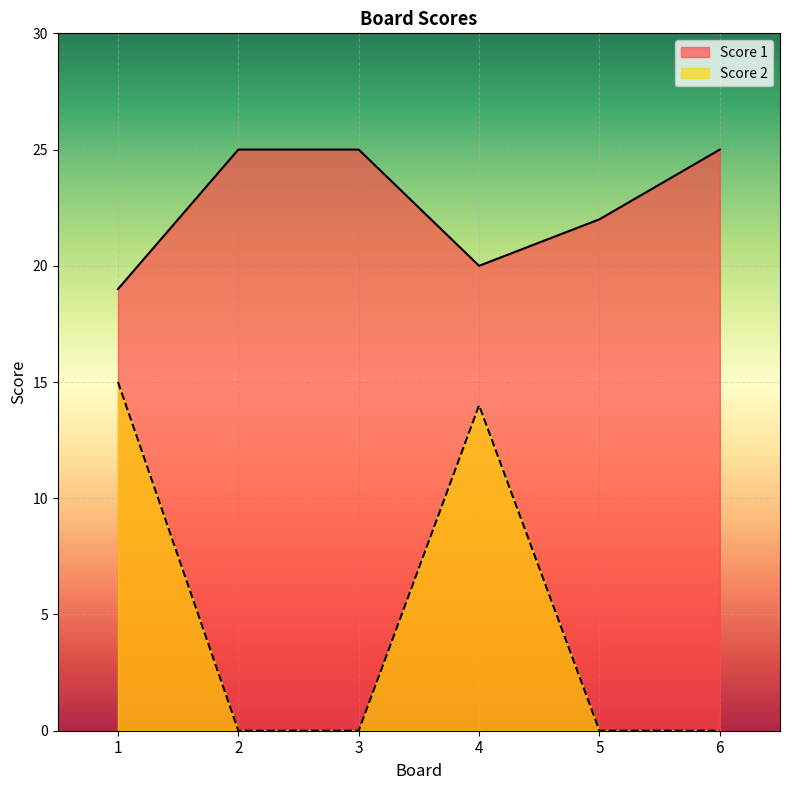

What is the spread (max minus min) of values at 4?

6